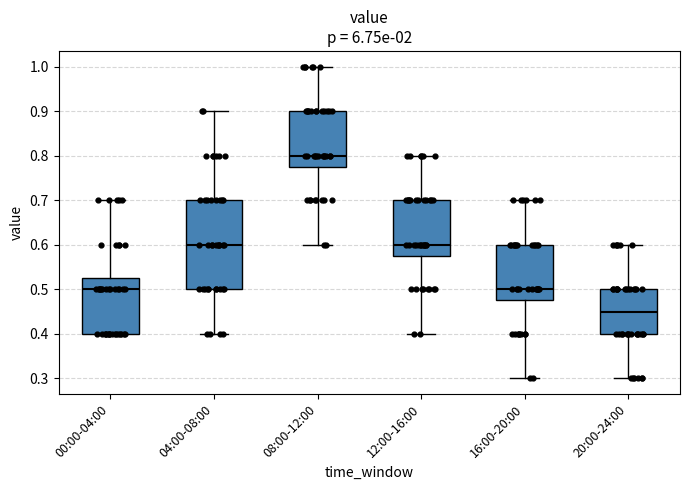

Reading left to right, read every box against the y-axis: the position of its median line, the range the box covers, and the ends of its whiskers. The values are not printed on the chart, so give them approximately, as read against the axis.

00:00-04:00: median 0.50, box 0.40 to 0.53, whiskers 0.40 to 0.70
04:00-08:00: median 0.60, box 0.50 to 0.70, whiskers 0.40 to 0.90
08:00-12:00: median 0.80, box 0.78 to 0.90, whiskers 0.60 to 1.00
12:00-16:00: median 0.60, box 0.58 to 0.70, whiskers 0.40 to 0.80
16:00-20:00: median 0.50, box 0.48 to 0.60, whiskers 0.30 to 0.70
20:00-24:00: median 0.45, box 0.40 to 0.50, whiskers 0.30 to 0.60